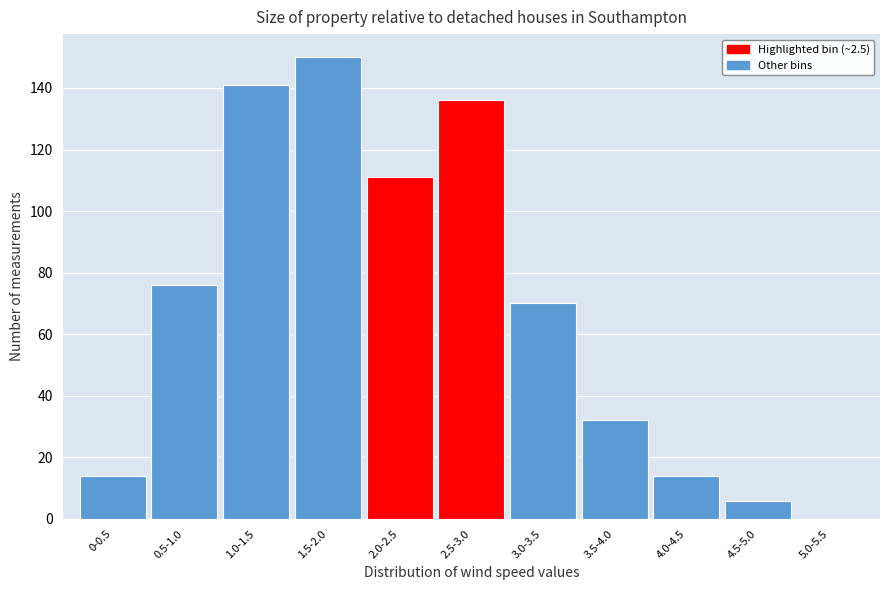

Reading right to left, what are all the values shown in this chart?

5.0-5.5=0	4.5-5.0=6	4.0-4.5=14	3.5-4.0=32	3.0-3.5=70	2.5-3.0=136	2.0-2.5=111	1.5-2.0=150	1.0-1.5=141	0.5-1.0=76	0-0.5=14